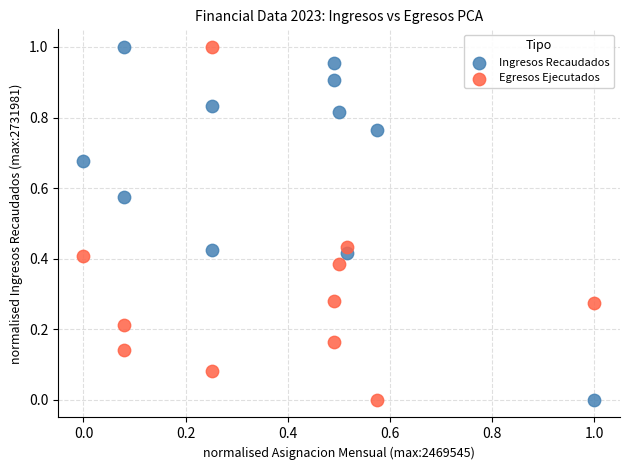

What are all the series names shown in the legend?

Ingresos Recaudados, Egresos Ejecutados